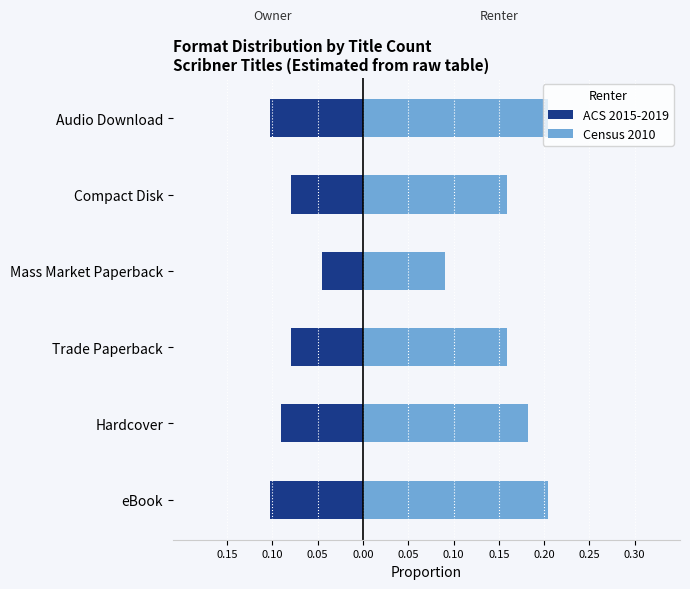

True or false: Census 2010 has a value of 0.3 at Compact Disk.

False